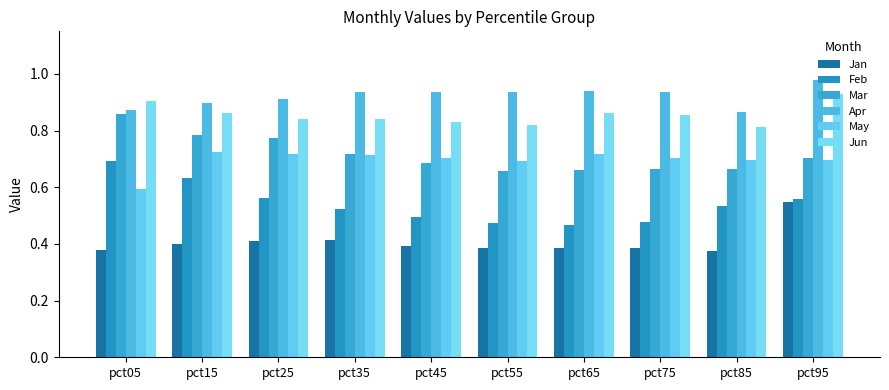

True or false: May has a value of 1.0 at pct85.

False